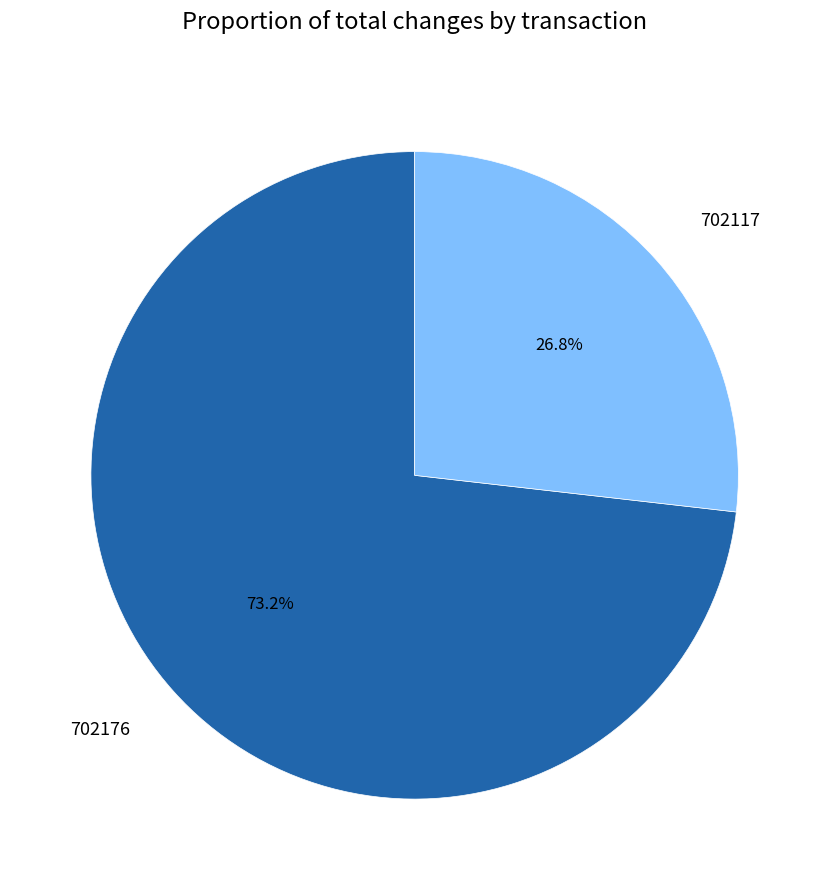

To the nearest percent, what is the difference between the 702176 and 702117 slice percentages?

46%